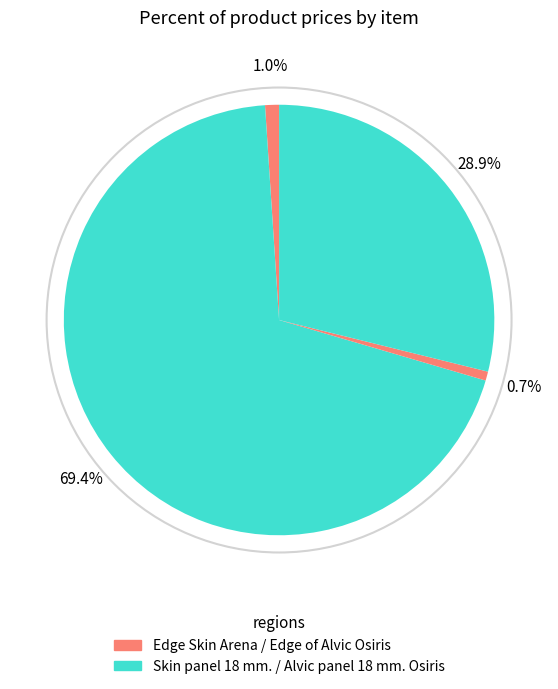

Count the number of slices in the pie.

4